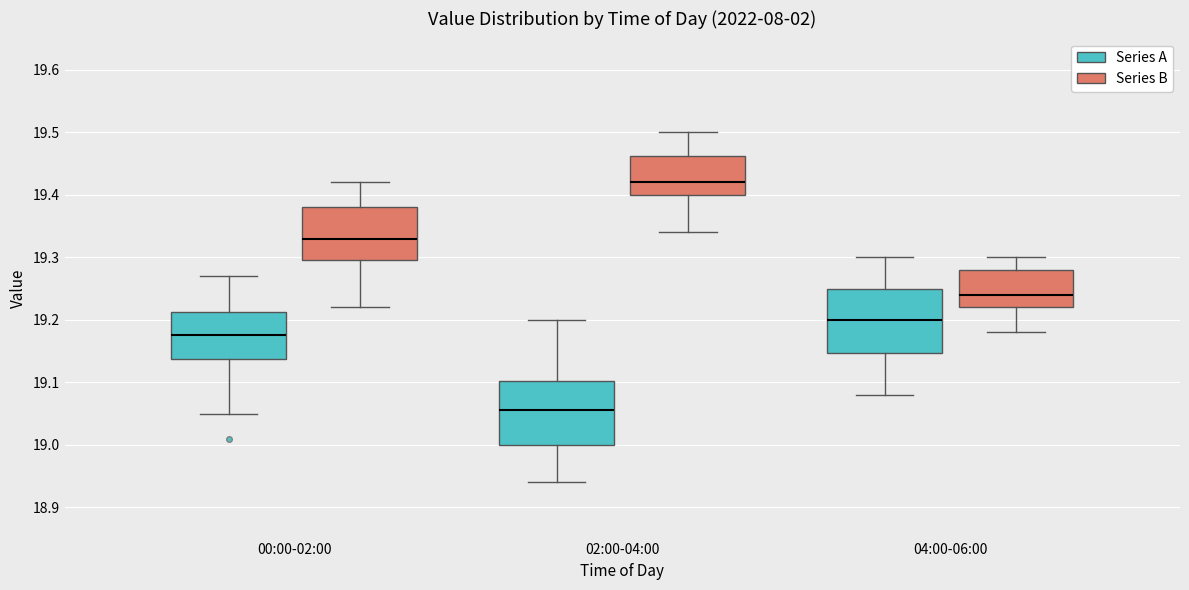

Reading left to right, read every box against the y-axis: the position of its median line, the range the box covers, and the ends of its whiskers. The values are not printed on the chart, so give them approximately, as read against the axis.

00:00-02:00 (Series A): median 19.18, box 19.14 to 19.21, whiskers 19.05 to 19.27
00:00-02:00 (Series B): median 19.33, box 19.30 to 19.38, whiskers 19.22 to 19.42
02:00-04:00 (Series A): median 19.06, box 19.00 to 19.10, whiskers 18.94 to 19.20
02:00-04:00 (Series B): median 19.42, box 19.40 to 19.46, whiskers 19.34 to 19.50
04:00-06:00 (Series A): median 19.20, box 19.15 to 19.25, whiskers 19.08 to 19.30
04:00-06:00 (Series B): median 19.24, box 19.22 to 19.28, whiskers 19.18 to 19.30